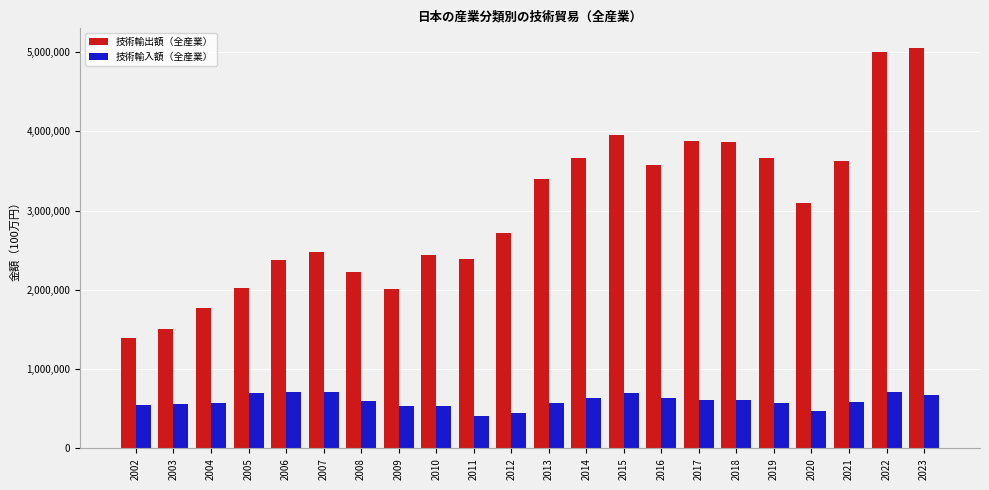

How many bars are there in each group?

2